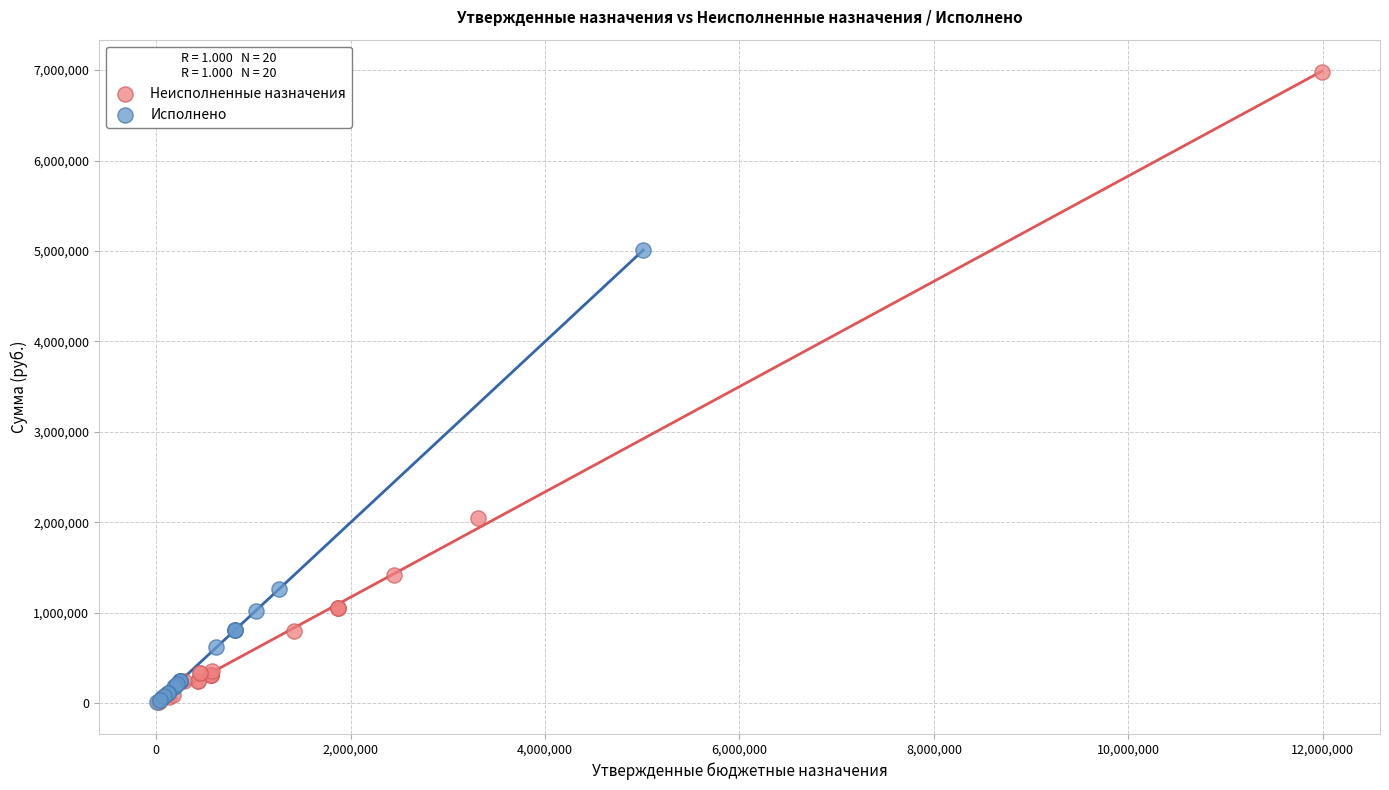

Which series has the largest Y range (max minus min)?

Неисполненные назначения